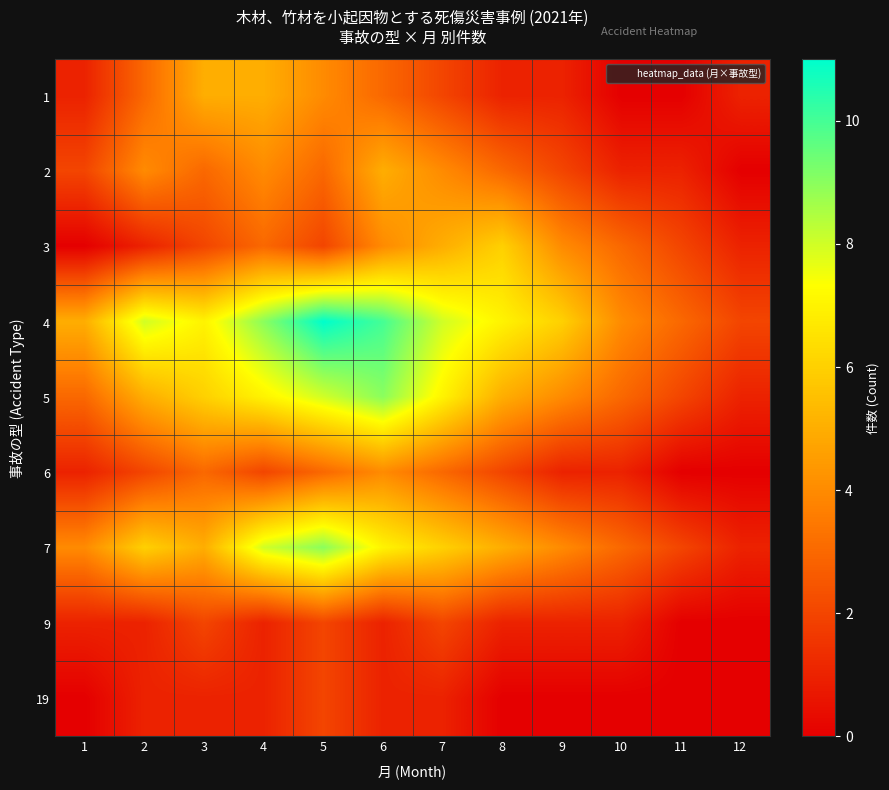

Reading right to left, list all the values displayed in this chart.

1: 12=1	11=0	10=0	9=1	8=1	7=2	6=3	5=4	4=5	3=5	2=3	1=1
2: 12=0	11=1	10=1	9=2	8=3	7=4	6=5	5=3	4=4	3=3	2=4	1=2
3: 12=1	11=2	10=3	9=4	8=6	7=5	6=4	5=2	4=3	3=2	2=1	1=0
4: 12=2	11=3	10=4	9=6	8=7	7=8	6=10	5=11	4=9	3=7	2=8	1=5
5: 12=1	11=2	10=3	9=4	8=5	7=7	6=9	5=8	4=7	3=6	2=5	1=3
6: 12=0	11=0	10=1	9=1	8=2	7=3	6=4	5=3	4=2	3=3	2=2	1=1
7: 12=1	11=2	10=3	9=4	8=5	7=6	6=7	5=9	4=8	3=5	2=6	1=4
9: 12=0	11=0	10=1	9=1	8=1	7=2	6=1	5=2	4=1	3=2	2=1	1=1
19: 12=0	11=0	10=0	9=0	8=0	7=1	6=1	5=2	4=1	3=1	2=1	1=0